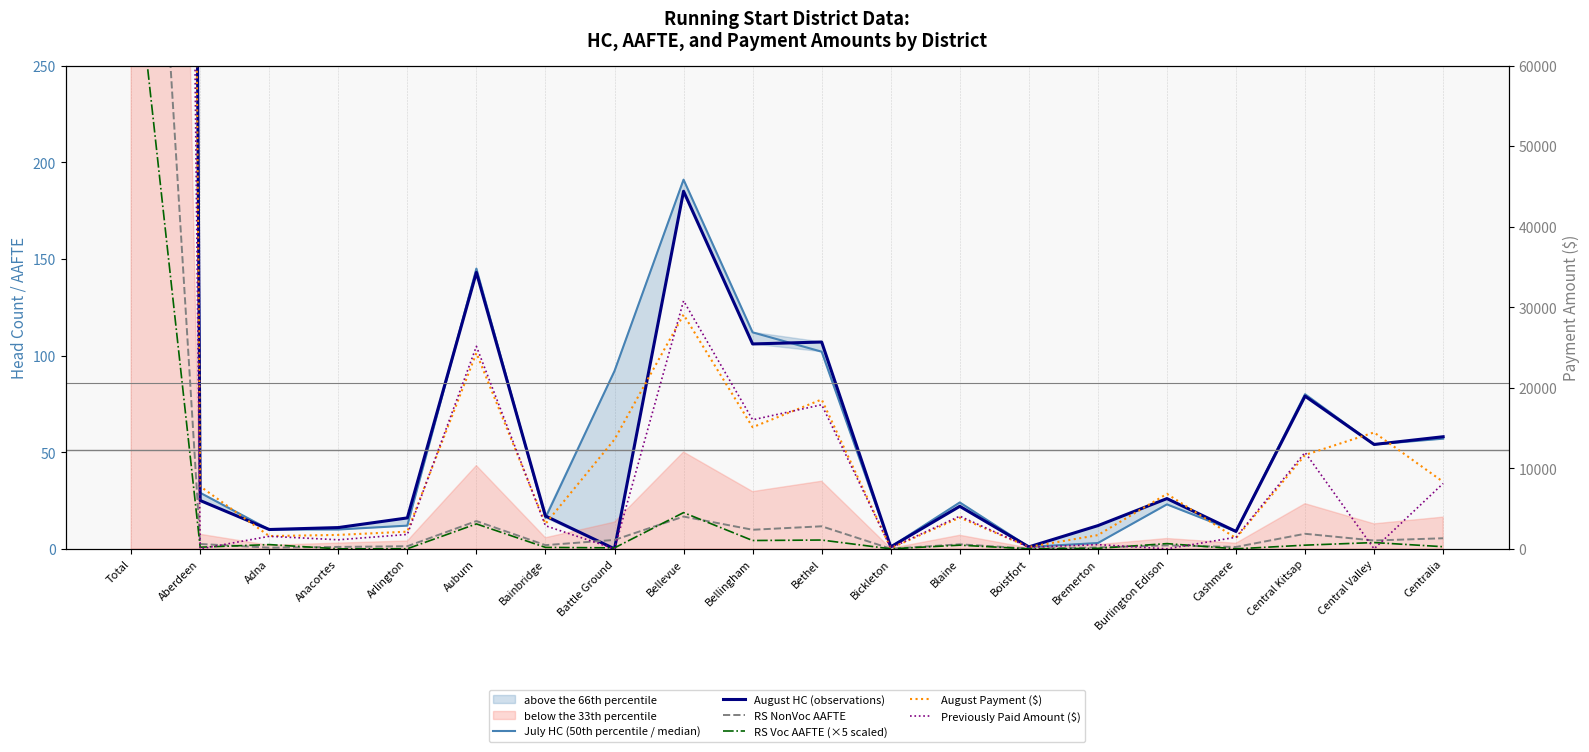

How many interior local peaks does the Previously Paid Amount ($) series have?

7